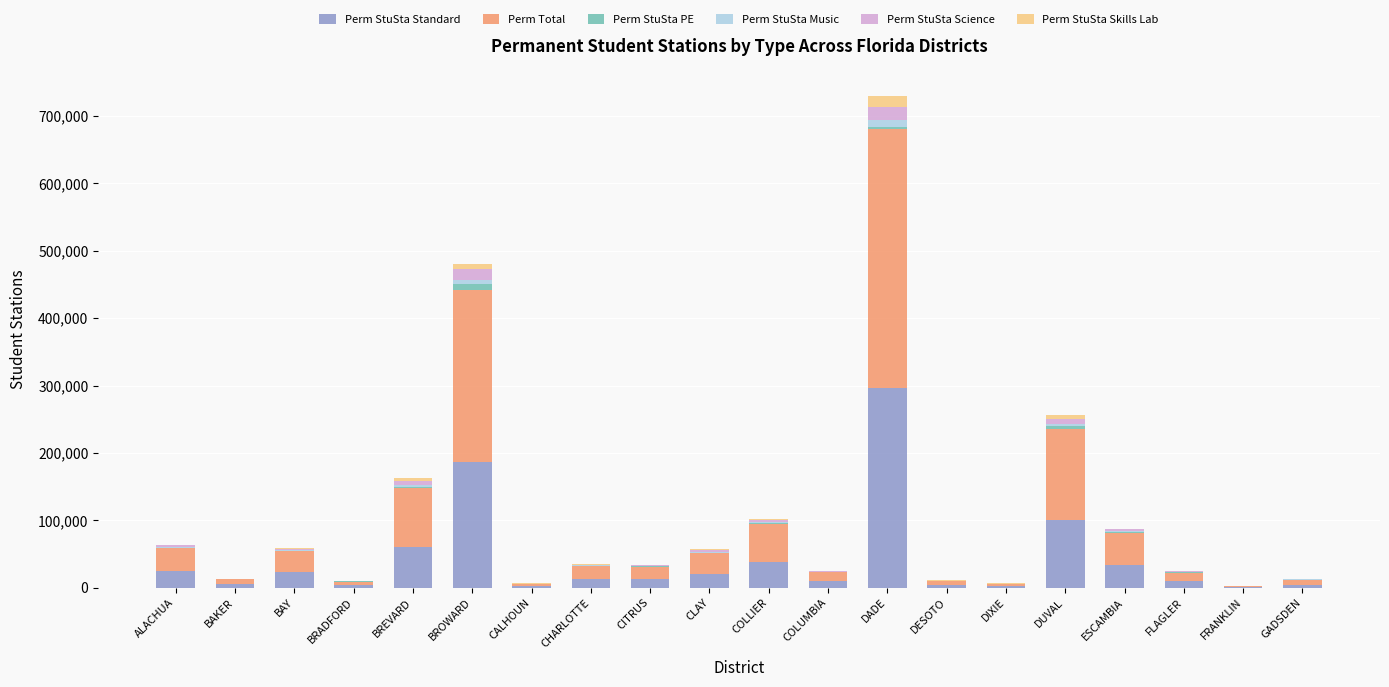

At which category is the sum across all series the highest?

DADE